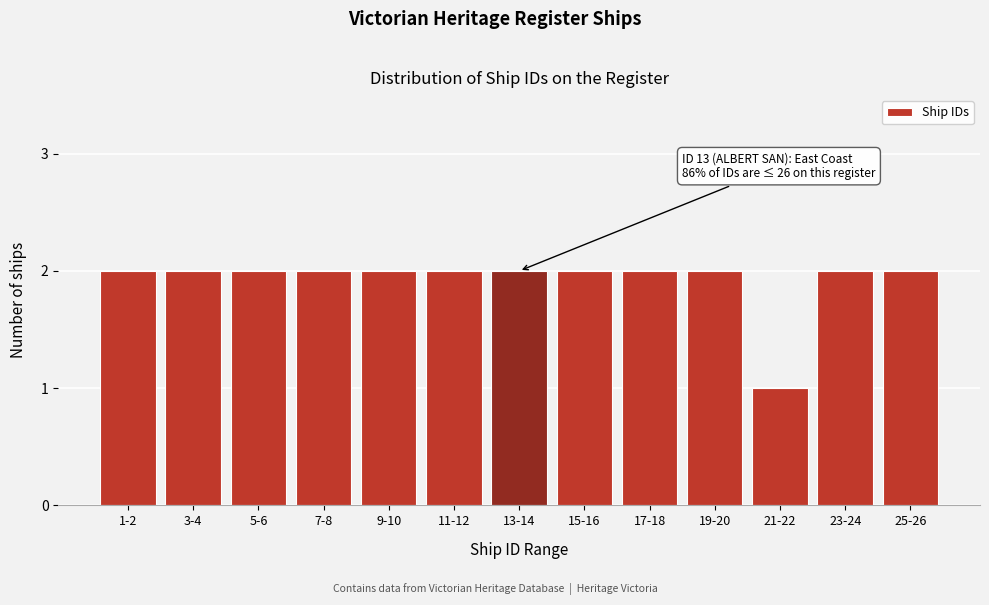

Reading left to right, list all the values displayed in this chart.

2	2	2	2	2	2	2	2	2	2	1	2	2